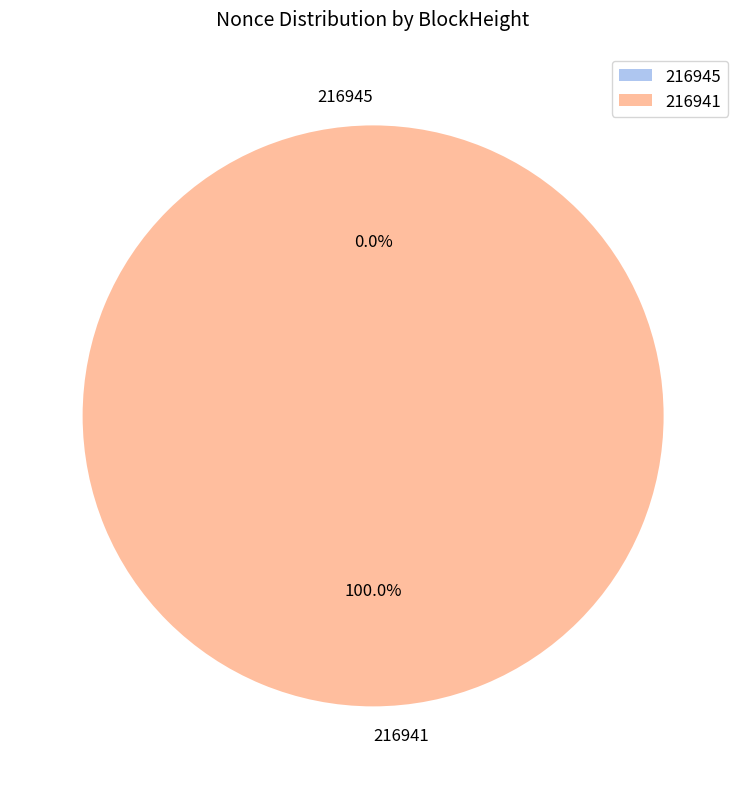

To the nearest percent, what is the average slice percentage?

50%